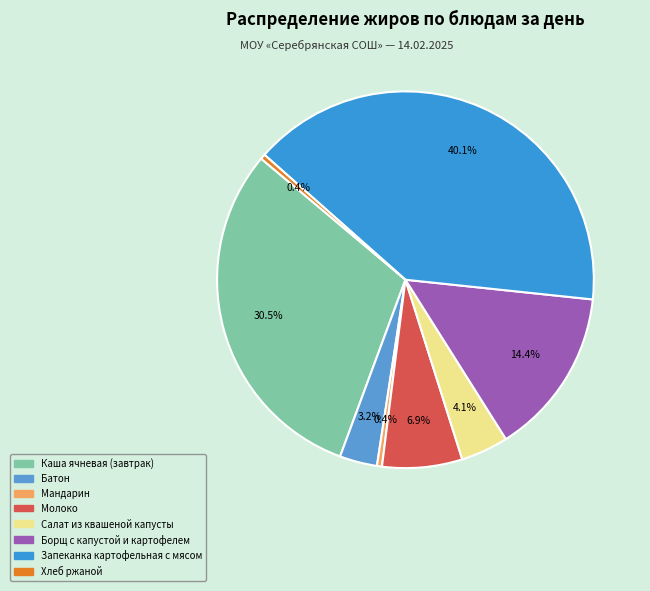

To the nearest percent, what is the difference between the largest and smallest slice percentages?

40%